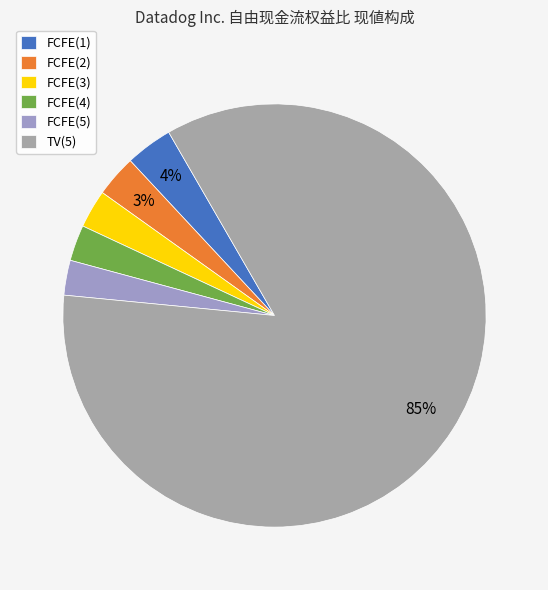

True or false: FCFE(1) accounts for 4% of the total.

True